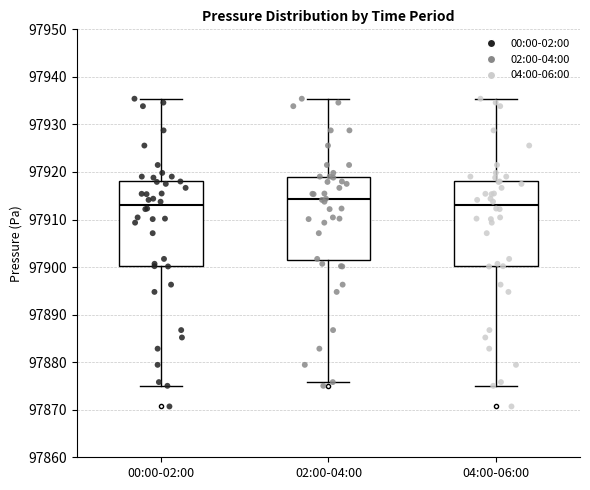

Reading left to right, transcribe this box plot: for each box, give where its median line is, the range the box spans, and where its two whiskers end, as read against the y-axis. The values are not printed on the chart, so give them approximately, as read against the axis.

00:00-02:00: median 97913, box 97900 to 97918, whiskers 97875 to 97935
02:00-04:00: median 97914, box 97901 to 97919, whiskers 97876 to 97935
04:00-06:00: median 97913, box 97900 to 97918, whiskers 97875 to 97935